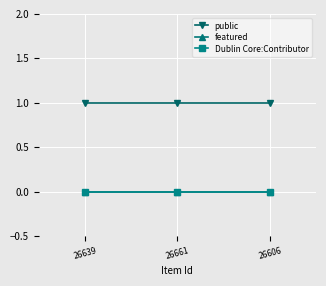

Reading left to right, transcribe all the data shown in this chart.

public: 26639=1	26661=1	26606=1
featured: 26639=0	26661=0	26606=0
Dublin Core:Contributor: 26639=0	26661=0	26606=0